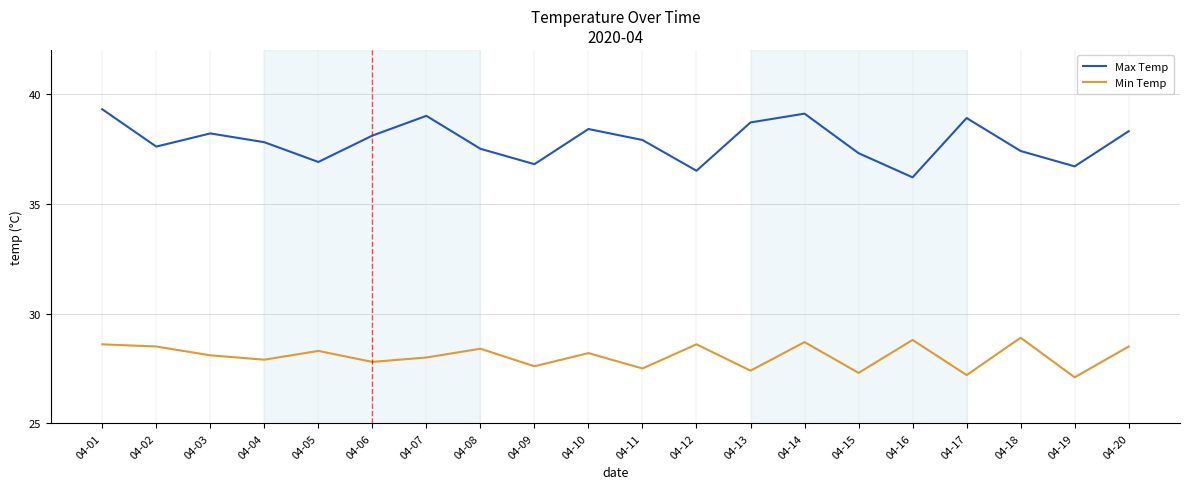

What is the difference between the maximum and minimum values in the Max Temp series?

3.1